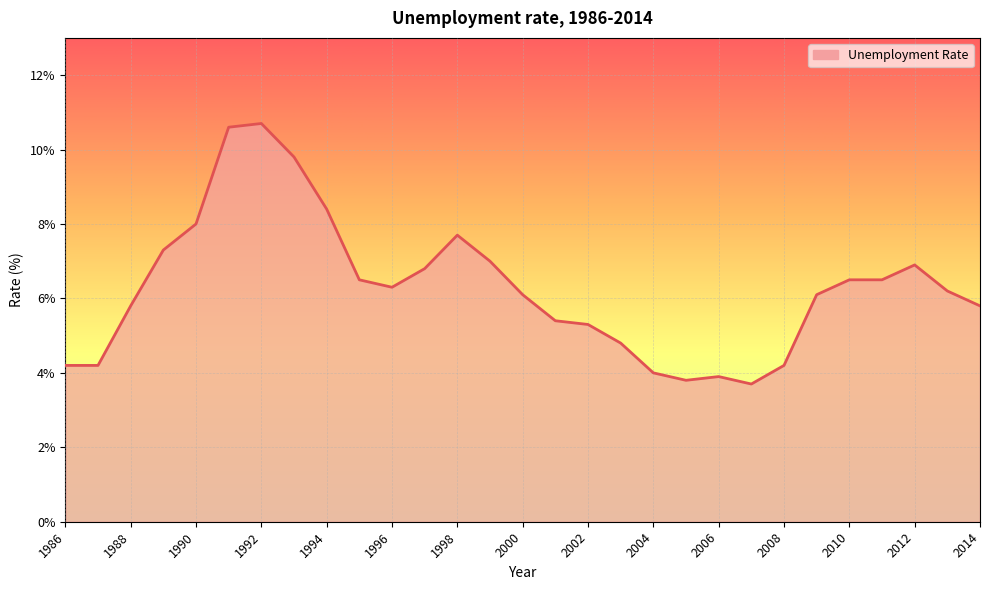

What is the difference between the maximum and minimum values?

7.0